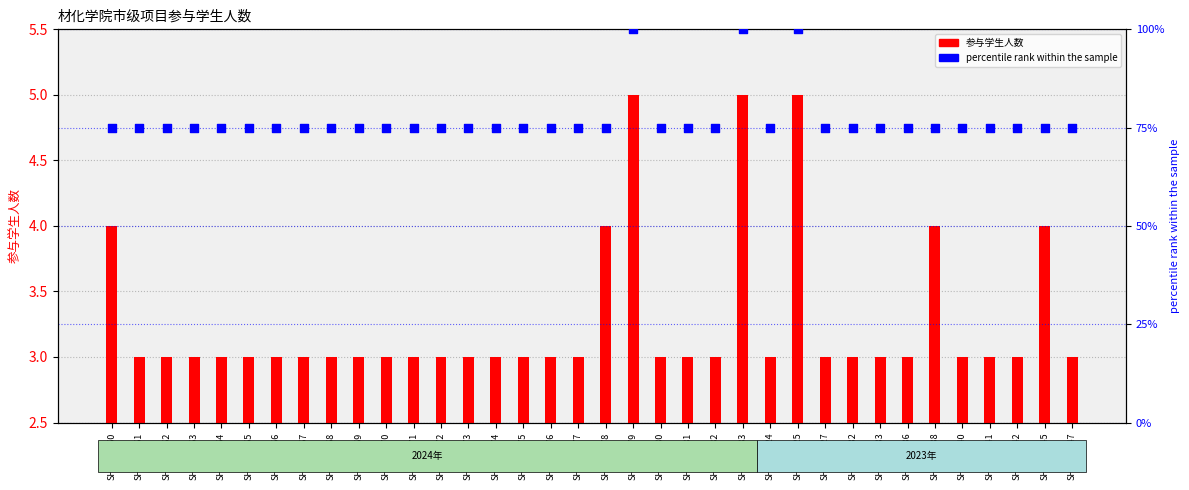

Is the value of percentile rank within the sample at SH2023227 greater than the value of 参与学生人数 at SH2024173?

Yes